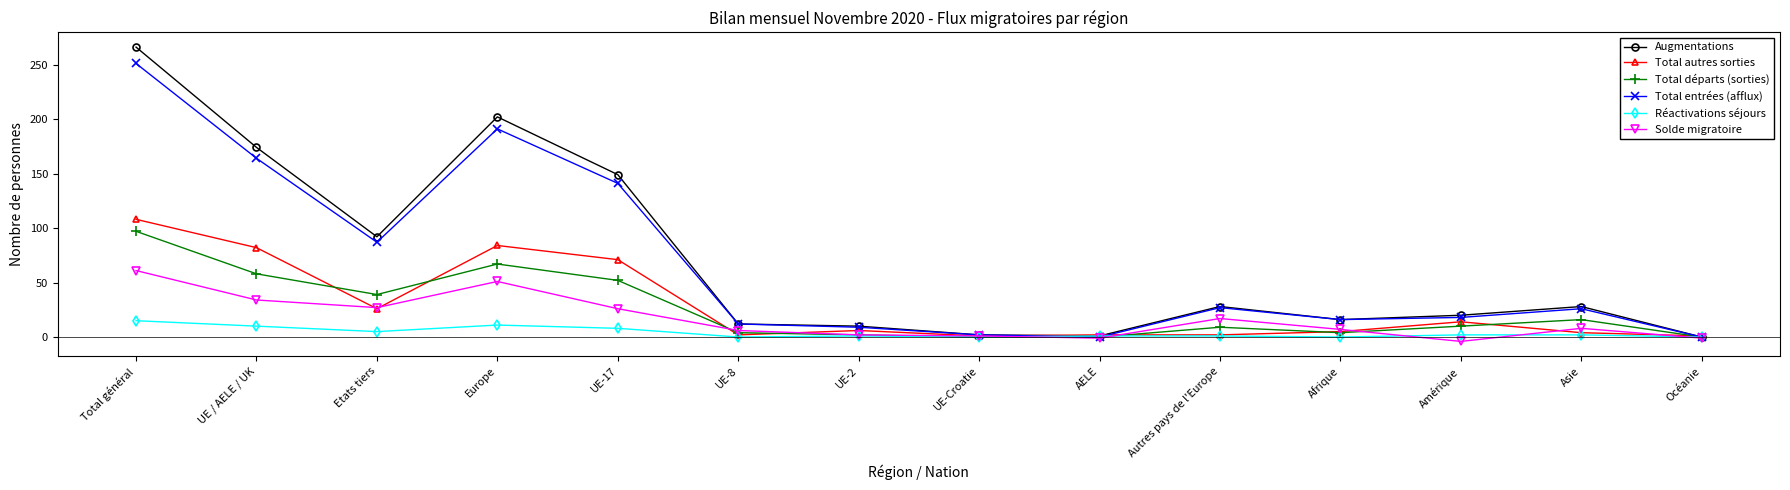

The value of Solde migratoire at UE-17 is 40. True or false?

False